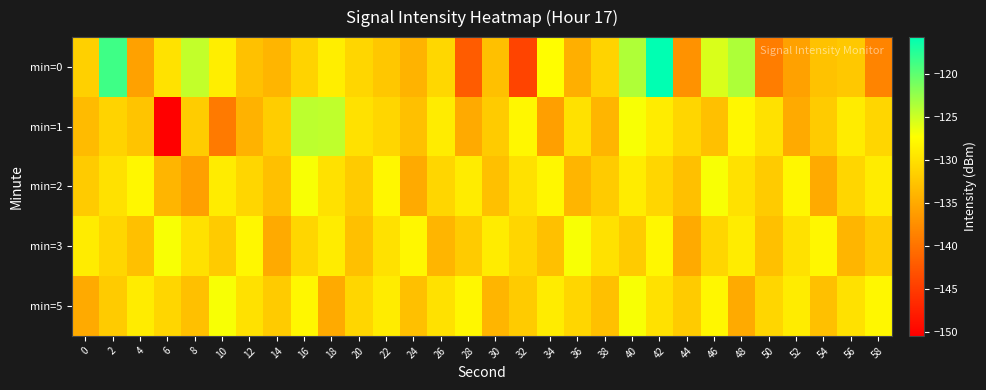

Reading left to right, what are all the values shown in this chart?

min=0: 0=-131.6	2=-118.6	4=-135.8	6=-129.9	8=-124.6	10=-128.8	12=-132.8	14=-134.0	16=-131.3	18=-128.9	20=-131.0	22=-132.3	24=-134.1	26=-130.9	28=-142.1	30=-133.0	32=-144.2	34=-127.5	36=-134.6	38=-131.3	40=-123.7	42=-115.7	44=-137.2	46=-125.6	48=-123.6	50=-139.0	52=-135.8	54=-132.8	56=-132.3	58=-138.4
min=1: 0=-133.5	2=-131.3	4=-132.6	6=-150.5	8=-131.9	10=-139.4	12=-134.2	14=-131.9	16=-124.3	18=-124.5	20=-130.0	22=-131.0	24=-133.0	26=-129.0	28=-135.0	30=-132.0	32=-128.0	34=-136.0	36=-130.0	38=-134.0	40=-127.0	42=-129.0	44=-131.0	46=-133.0	48=-128.0	50=-130.0	52=-135.0	54=-132.0	56=-129.0	58=-131.0
min=2: 0=-132.0	2=-130.0	4=-128.0	6=-134.0	8=-136.0	10=-129.0	12=-131.0	14=-133.0	16=-127.0	18=-130.0	20=-132.0	22=-128.0	24=-135.0	26=-131.0	28=-129.0	30=-133.0	32=-130.0	34=-128.0	36=-134.0	38=-132.0	40=-129.0	42=-131.0	44=-133.0	46=-127.0	48=-130.0	50=-132.0	52=-128.0	54=-135.0	56=-131.0	58=-129.0
min=3: 0=-129.0	2=-131.0	4=-133.0	6=-127.0	8=-130.0	10=-132.0	12=-128.0	14=-135.0	16=-131.0	18=-129.0	20=-133.0	22=-130.0	24=-128.0	26=-134.0	28=-132.0	30=-129.0	32=-131.0	34=-133.0	36=-127.0	38=-130.0	40=-132.0	42=-128.0	44=-135.0	46=-131.0	48=-129.0	50=-133.0	52=-130.0	54=-128.0	56=-134.0	58=-132.0
min=5: 0=-135.0	2=-132.0	4=-129.0	6=-131.0	8=-133.0	10=-127.0	12=-130.0	14=-132.0	16=-128.0	18=-135.0	20=-131.0	22=-129.0	24=-133.0	26=-130.0	28=-128.0	30=-134.0	32=-132.0	34=-129.0	36=-131.0	38=-133.0	40=-127.0	42=-130.0	44=-132.0	46=-128.0	48=-135.0	50=-131.0	52=-129.0	54=-133.0	56=-130.0	58=-128.0